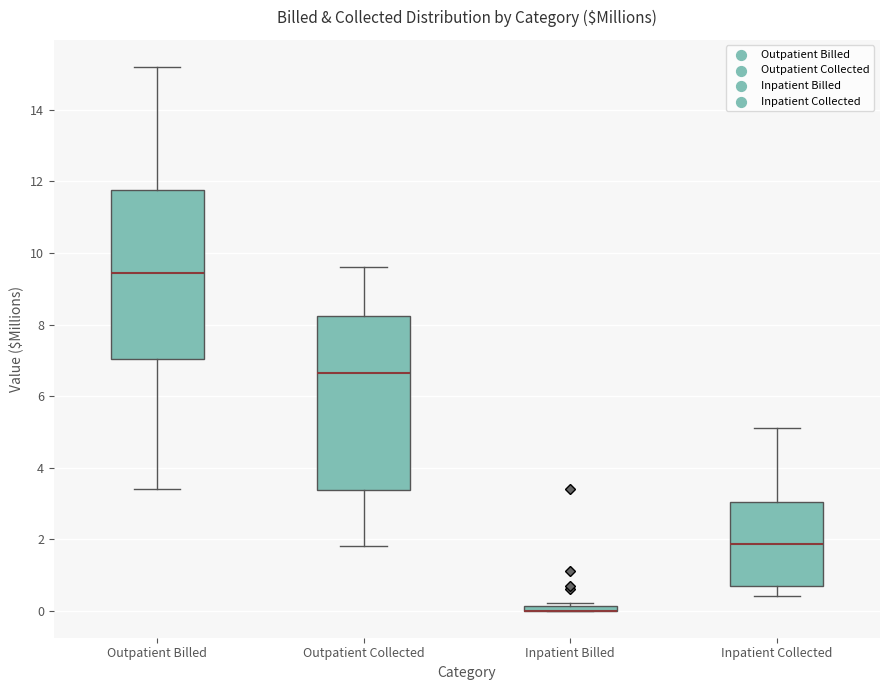

Where does the lower whisker of the box for Outpatient Billed end on the y-axis? The values are not printed on the chart, so give them approximately, as read against the axis.

3.4